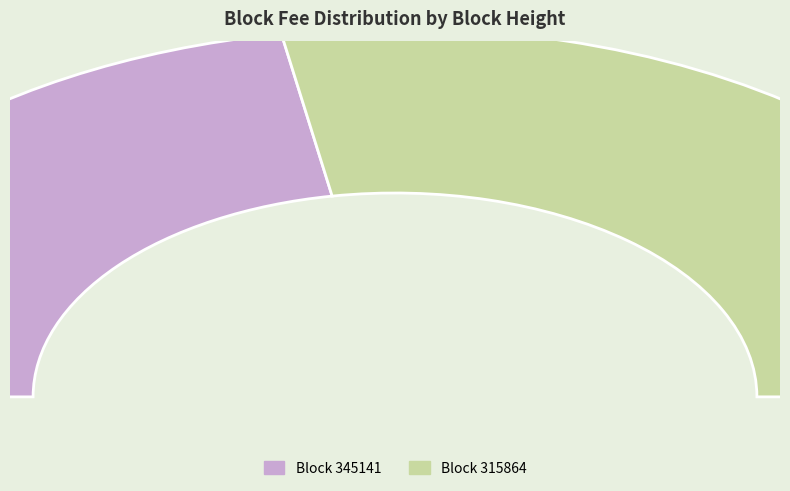

Rank the categories by value from highest to lowest.

315864, 345141